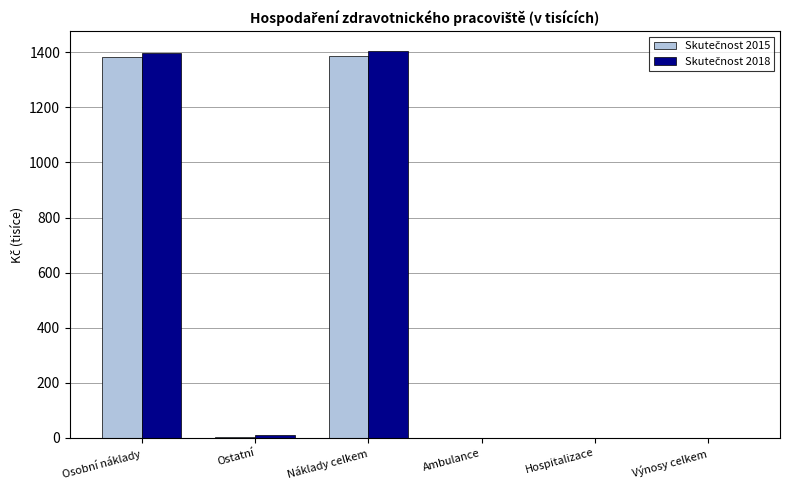

What is the total value across all series at Osobní náklady?

2779.1